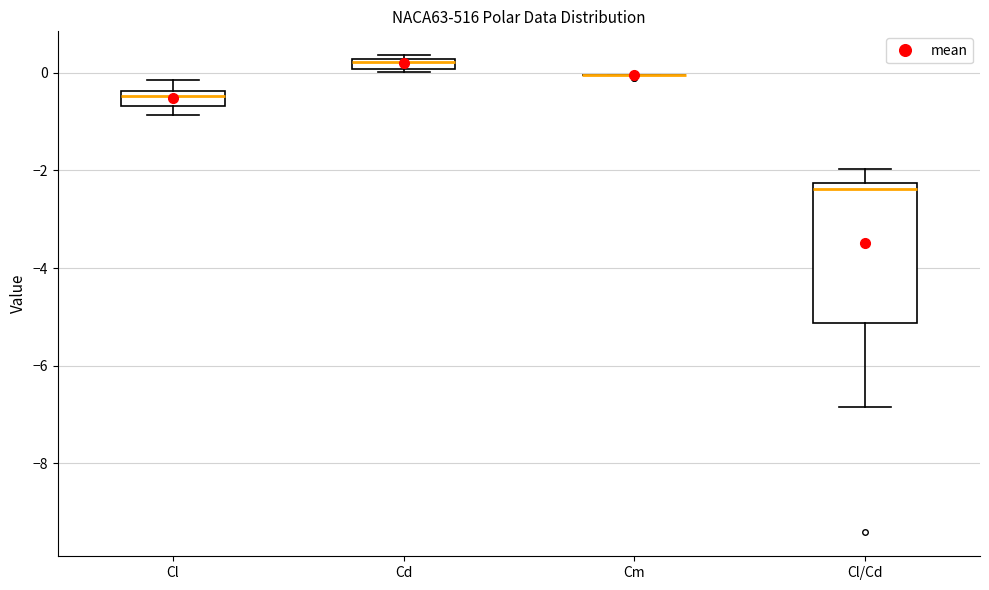

Which box is the tallest, from its lower edge to its upper edge?

Cl/Cd